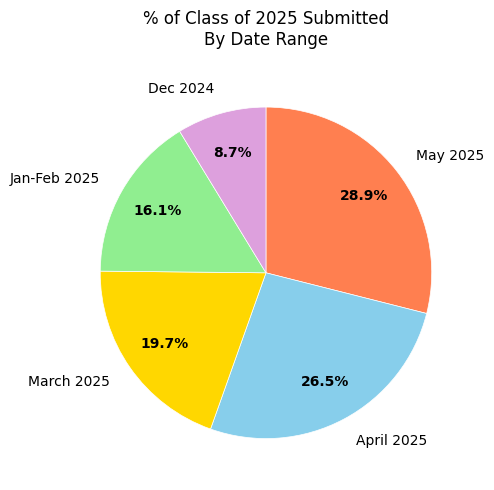

What is the total percentage of Dec 2024 and April 2025?

35.2%